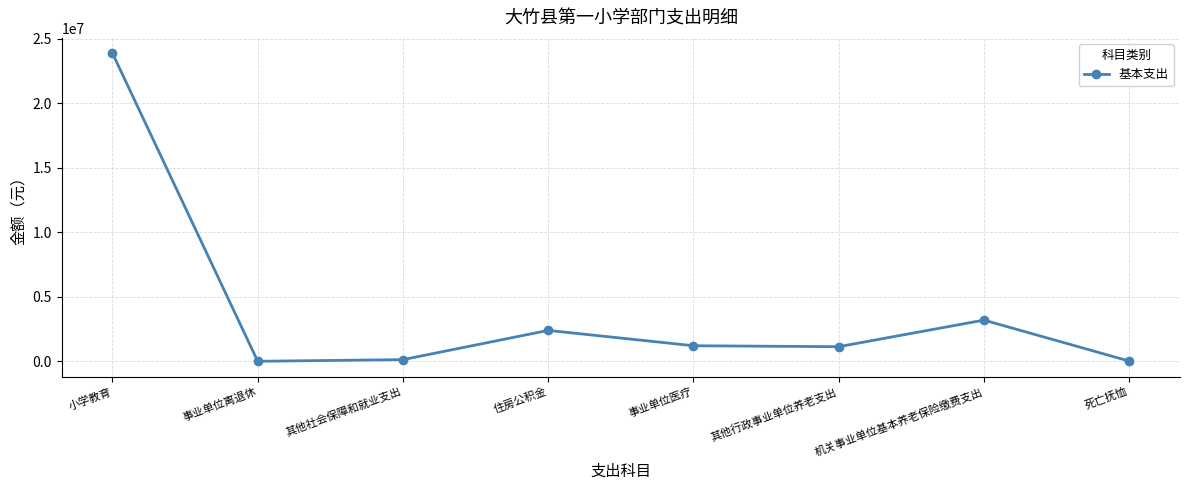

What is the difference between the maximum and minimum values?

23885001